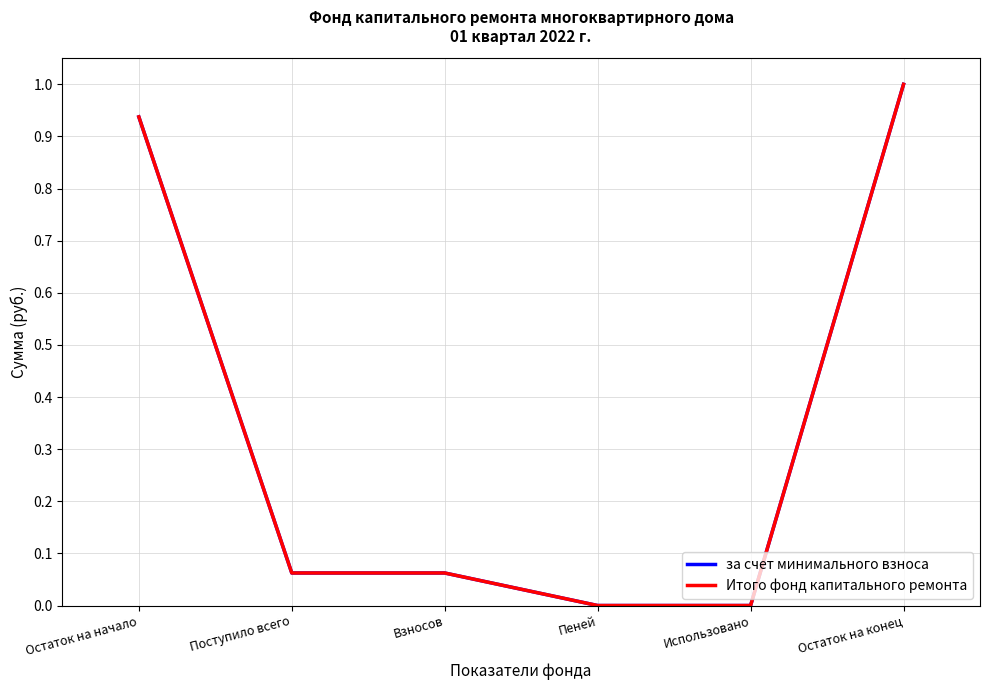

True or false: за счет минимального взноса has a value of 0.3 at Остаток на конец.

False